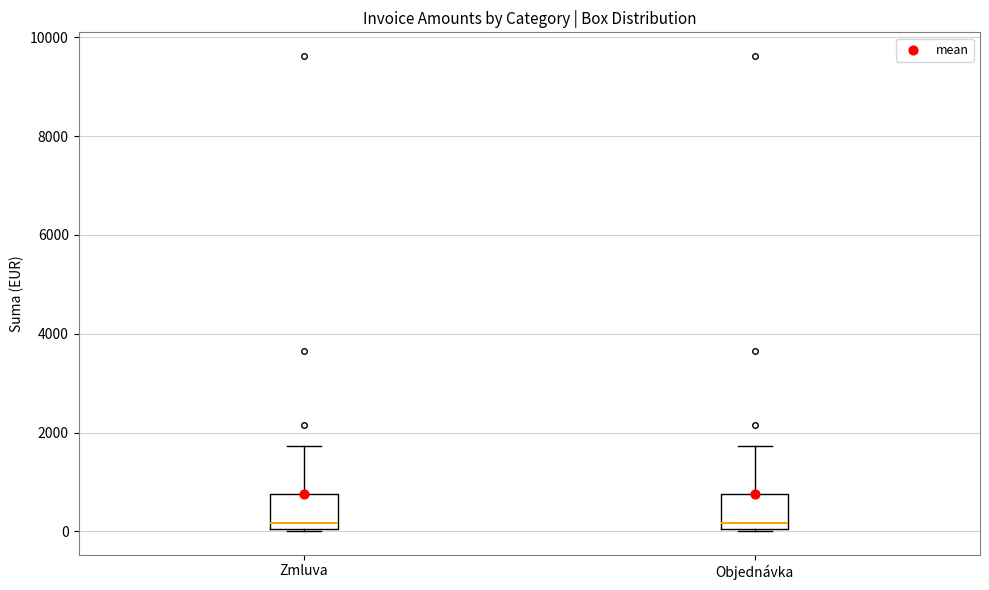

Where does the median line of the box for Objednávka sit on the y-axis? The values are not printed on the chart, so give them approximately, as read against the axis.

200